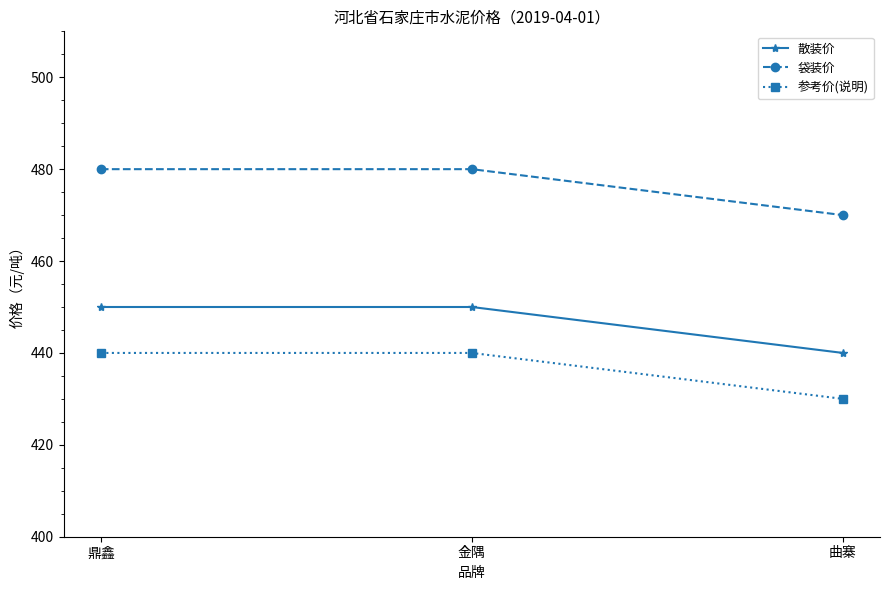

What are all the series names shown in the legend?

散装价, 袋装价, 参考价(说明)